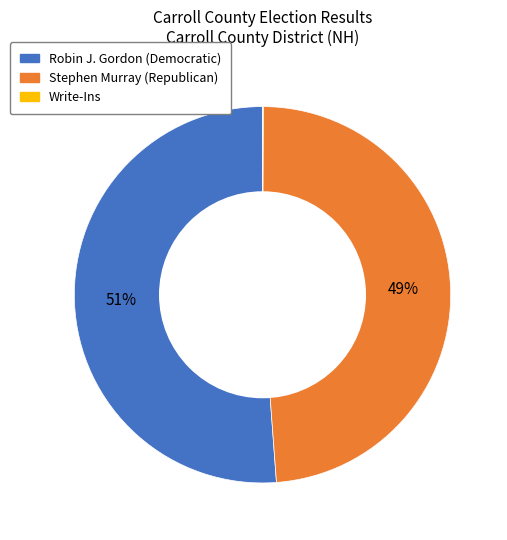

What percentage is the Robin J. Gordon (Democratic) slice, to the nearest percent?

51%